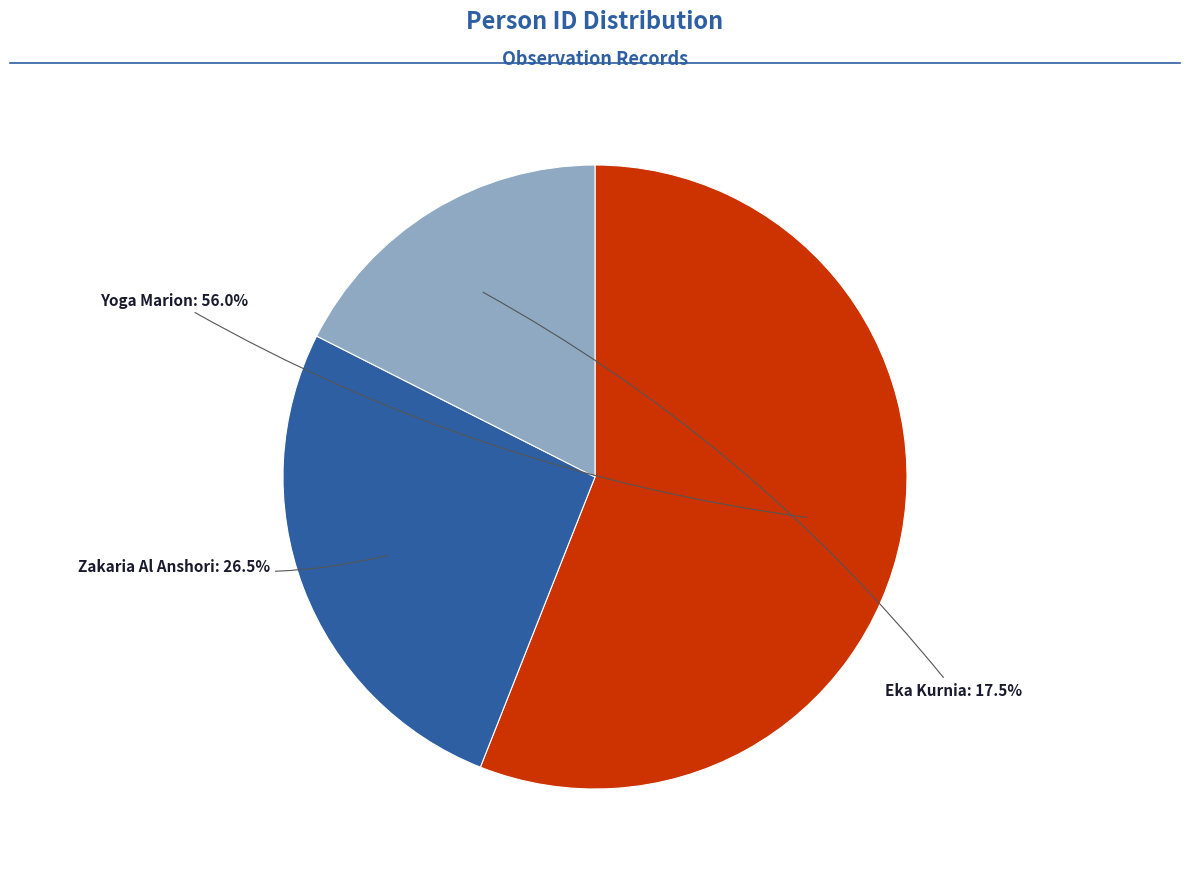

Rank the categories by value from highest to lowest.

Yoga Marion, Zakaria Al Anshori, Eka Kurnia